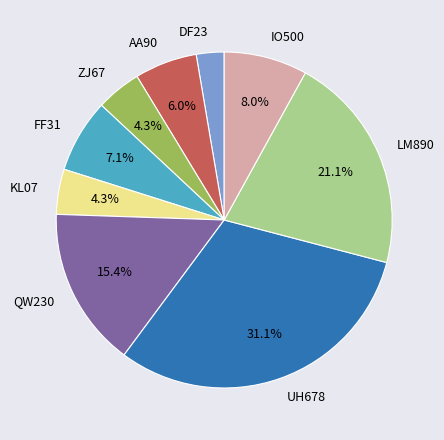

What is the largest slice in the pie chart?

UH678